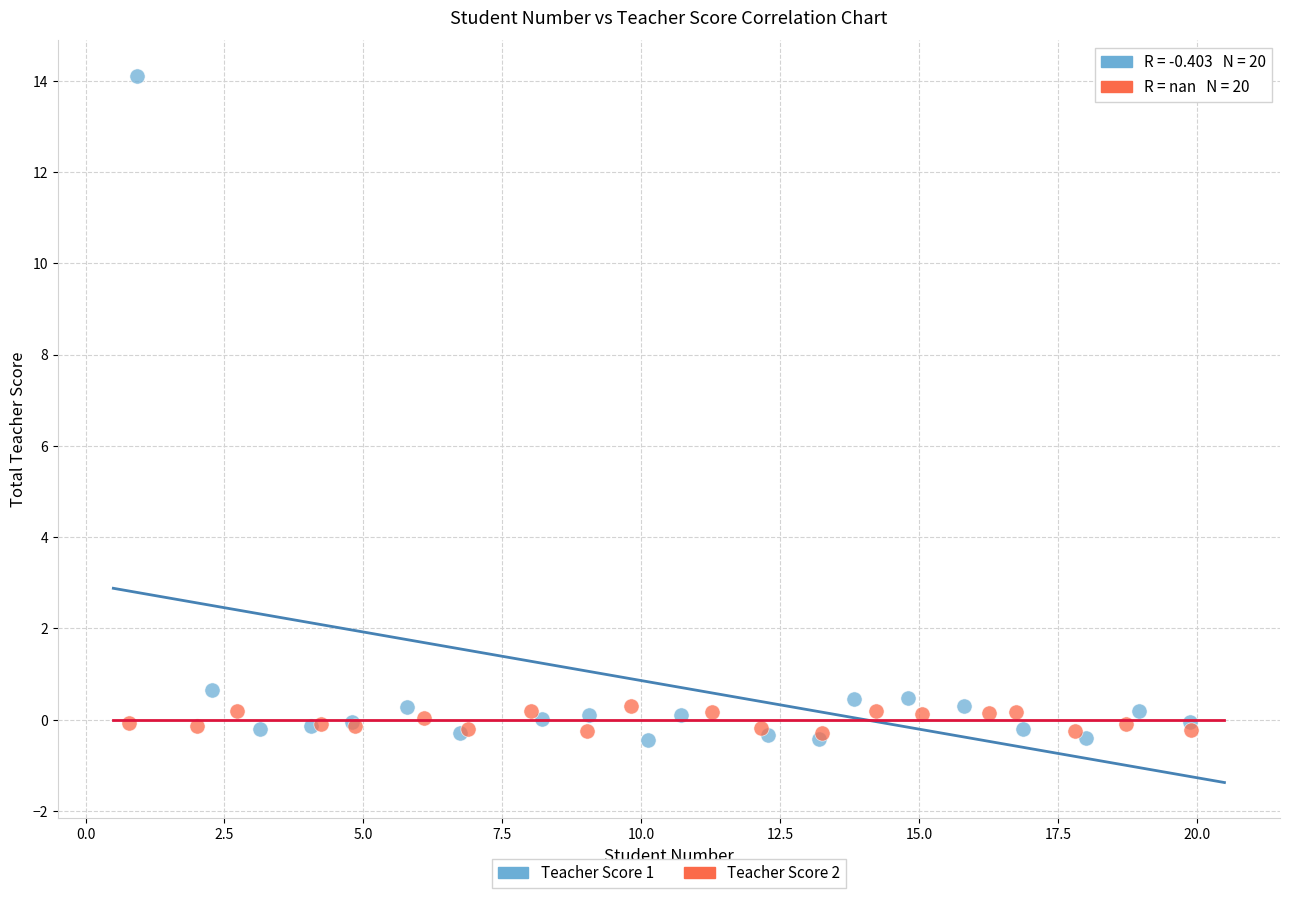

What are all the series names shown in the legend?

Teacher Score 1, Teacher Score 2